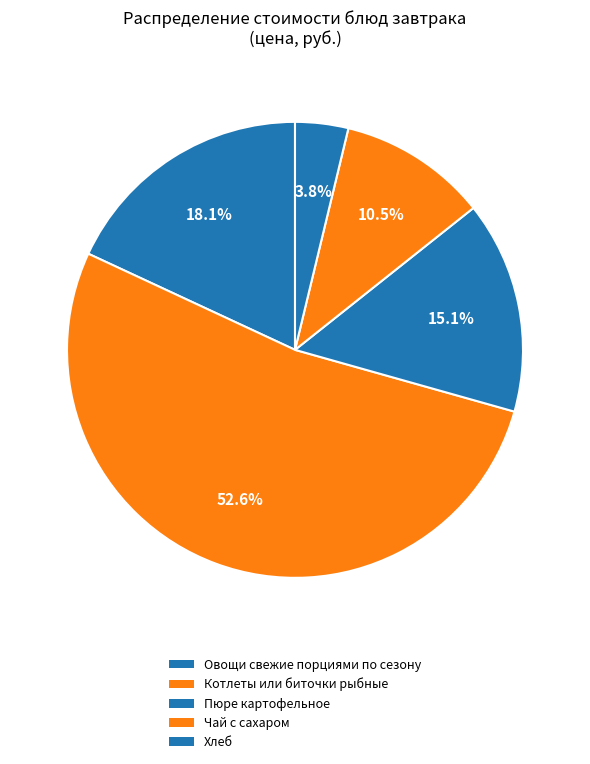

Approximately how many times larger is the value at Котлеты или биточки рыбные compared to Овощи свежие порциями по сезону?

2.9